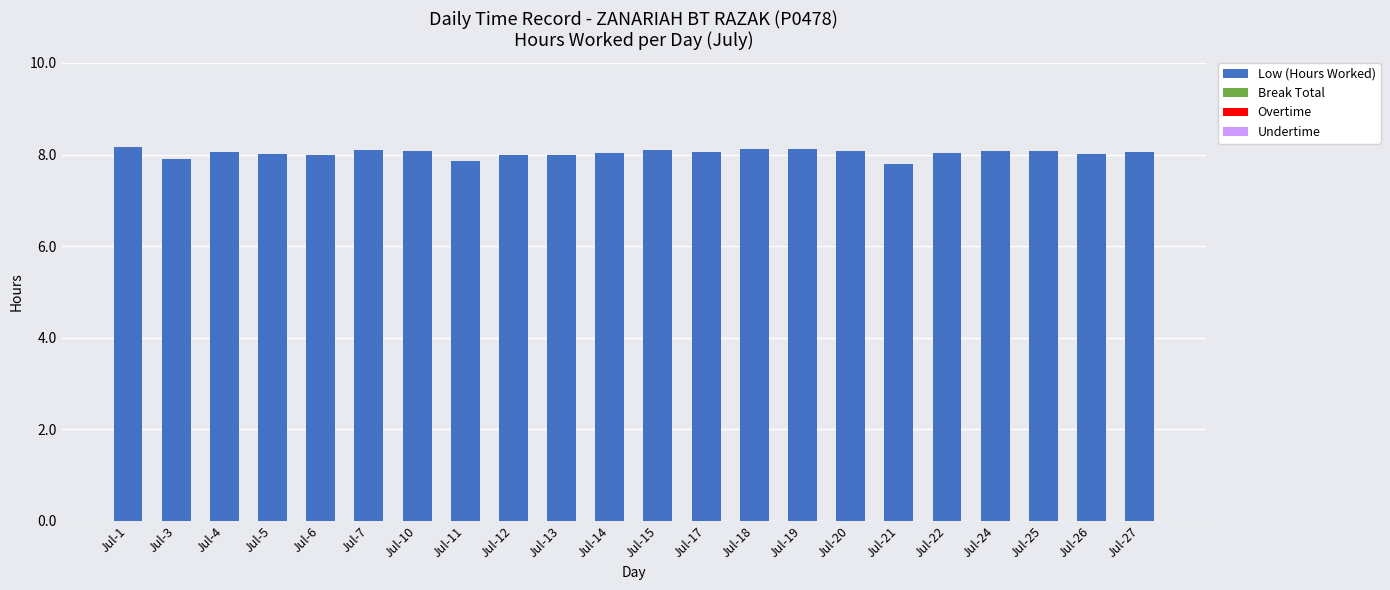

What is the value of the 1st bar from the left?

8.2